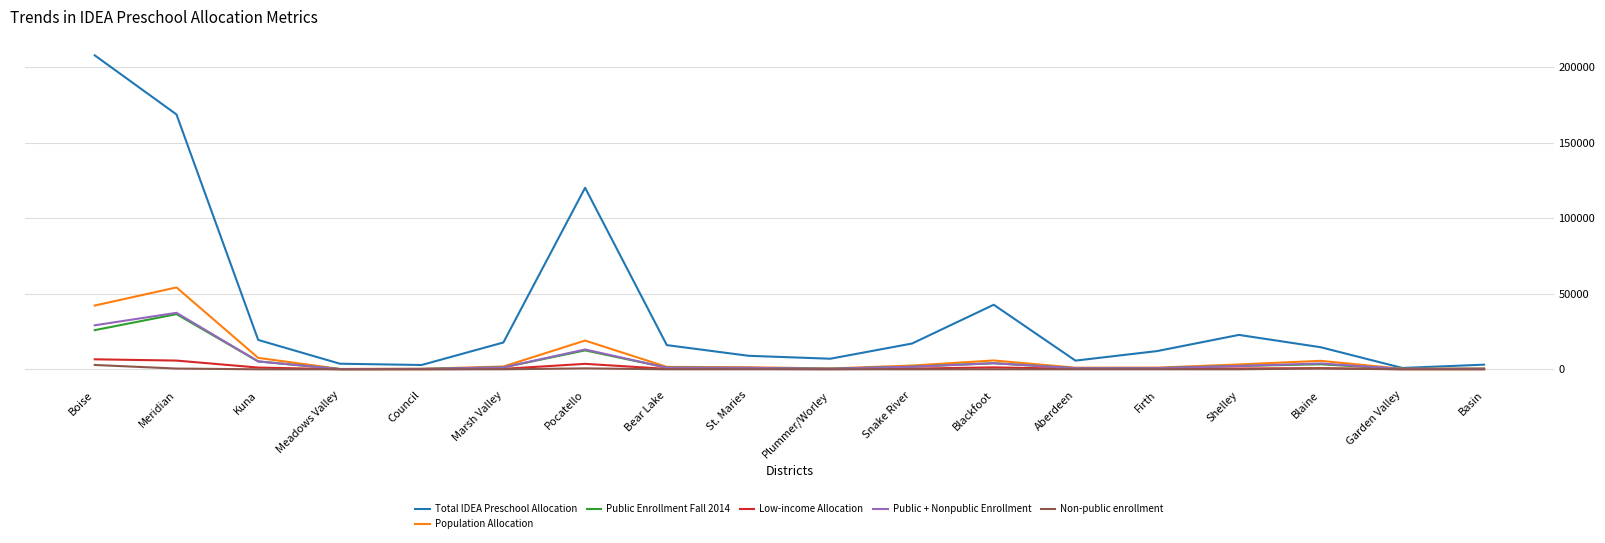

True or false: Population Allocation has more than 1 points higher than both neighbors.

True